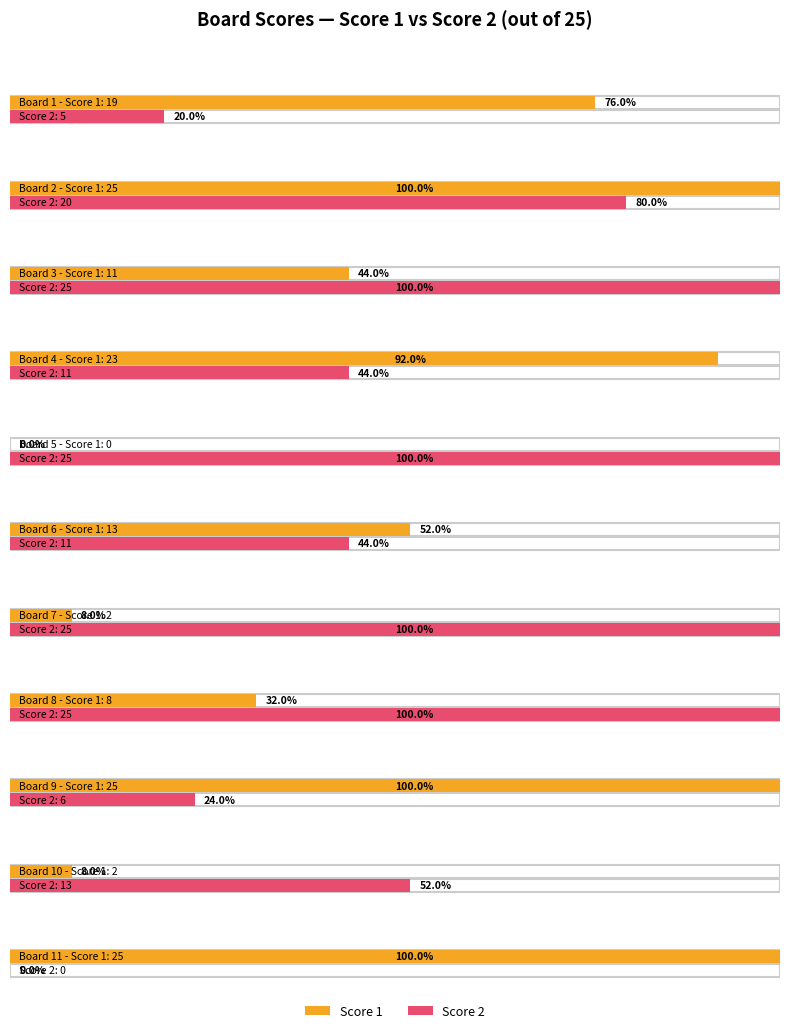

What is the maximum value shown in the chart?

25